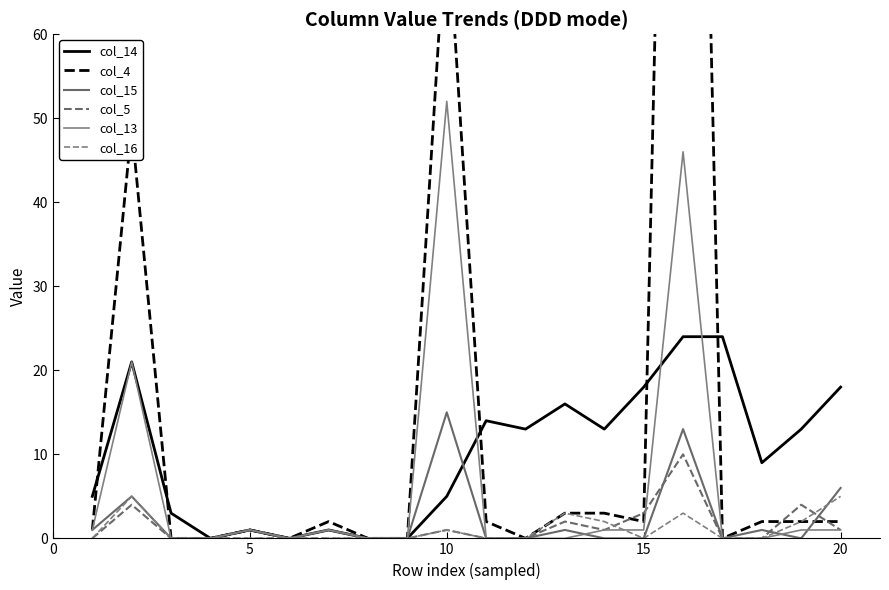

Count the number of data series in this chart.

6